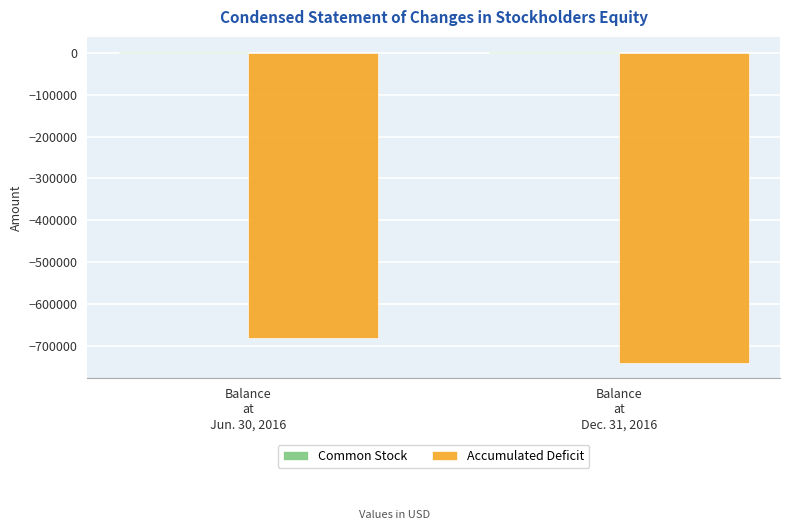

What is the sum of all Accumulated Deficit values?

-1420642